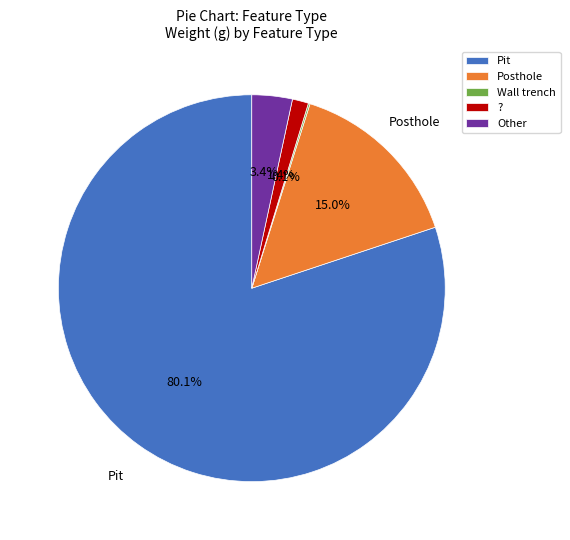

How much of the chart is everything except Posthole?

85.0%